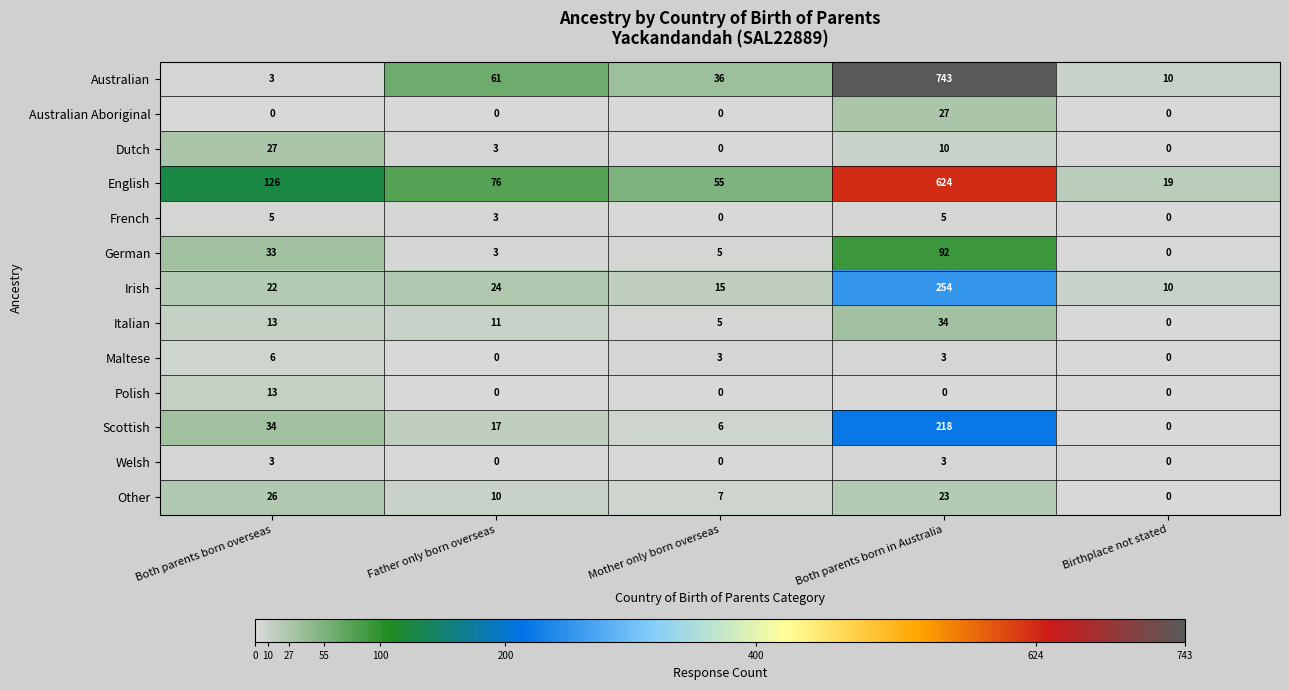

List the labels in order of Scottish value, largest first.

Both parents born in Australia, Both parents born overseas, Father only born overseas, Mother only born overseas, Birthplace not stated